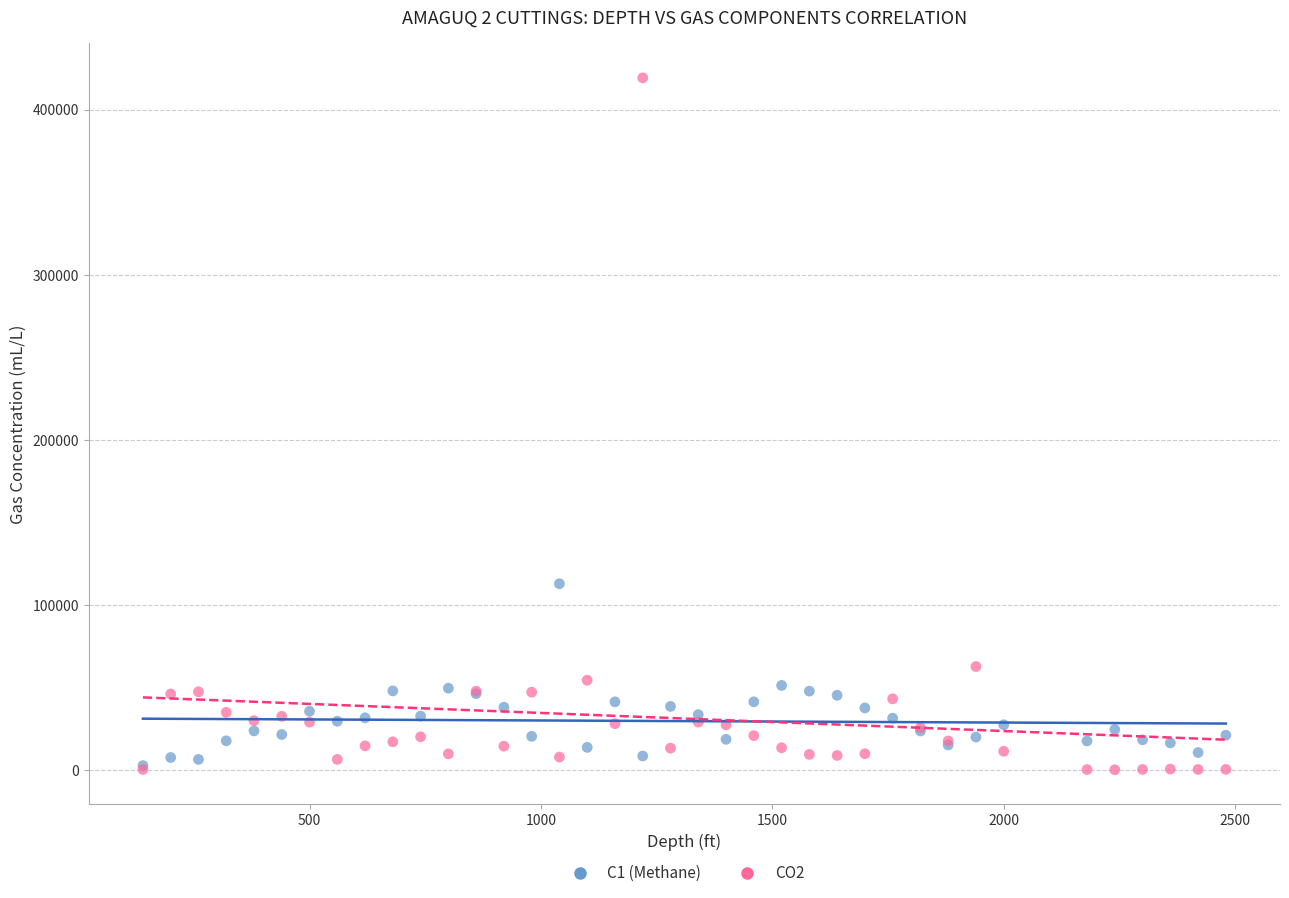

Across all series, what Y value is closest to 209801?

112917.3